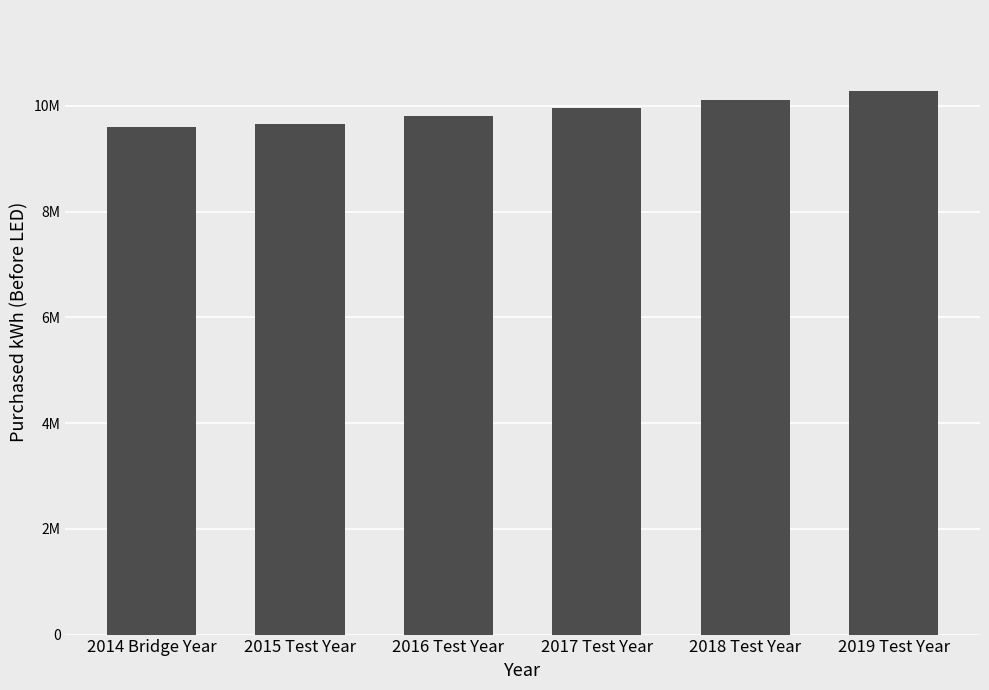

List the labels in order of value, smallest first.

2014 Bridge Year, 2015 Test Year, 2016 Test Year, 2017 Test Year, 2018 Test Year, 2019 Test Year